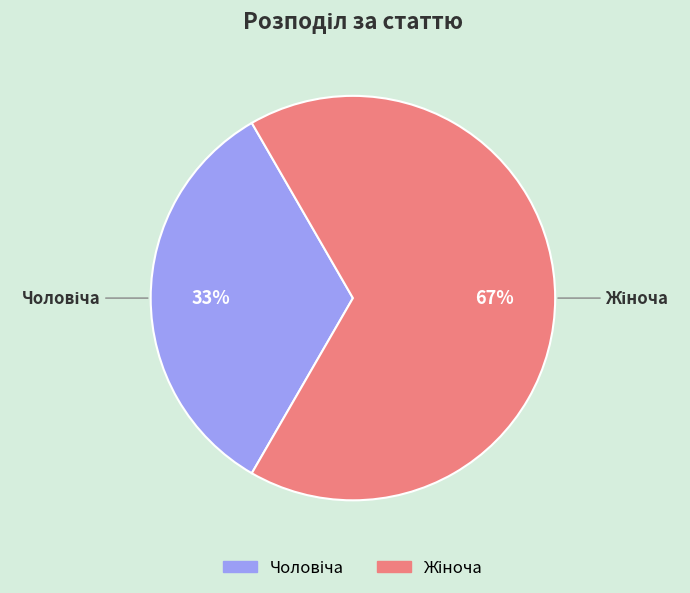

Is there a majority slice in this chart?

Yes